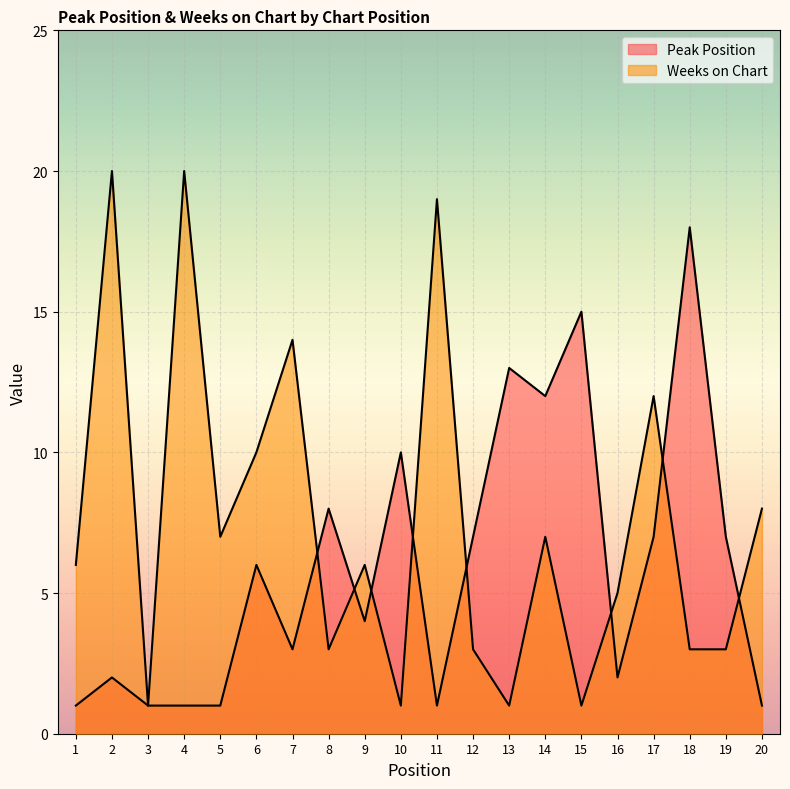

Reading left to right, transcribe all the data shown in this chart.

Peak Position: 1=1	2=2	3=1	4=1	5=1	6=6	7=3	8=8	9=4	10=10	11=1	12=7	13=13	14=12	15=15	16=2	17=7	18=18	19=7	20=1
Weeks on Chart: 1=6	2=20	3=1	4=20	5=7	6=10	7=14	8=3	9=6	10=1	11=19	12=3	13=1	14=7	15=1	16=5	17=12	18=3	19=3	20=8